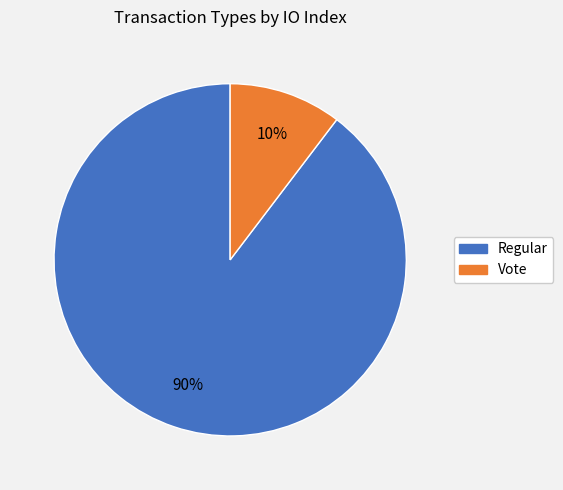

To the nearest percent, what is the combined percentage of Regular and Vote?

100%